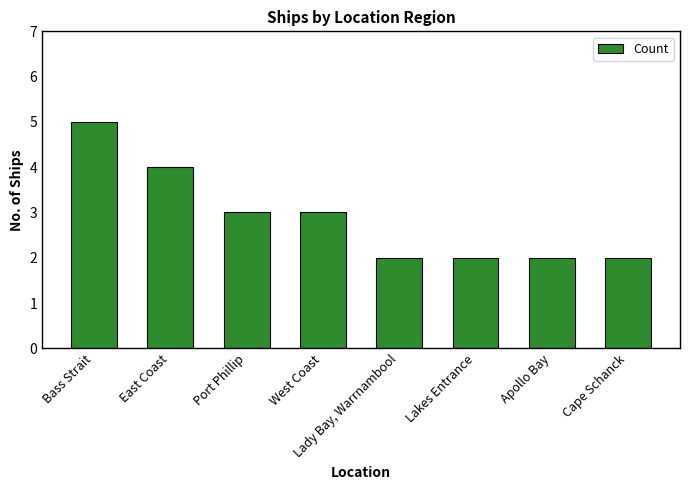

What is the ratio of the value at East Coast to the value at Lady Bay, Warrnambool?

2.0